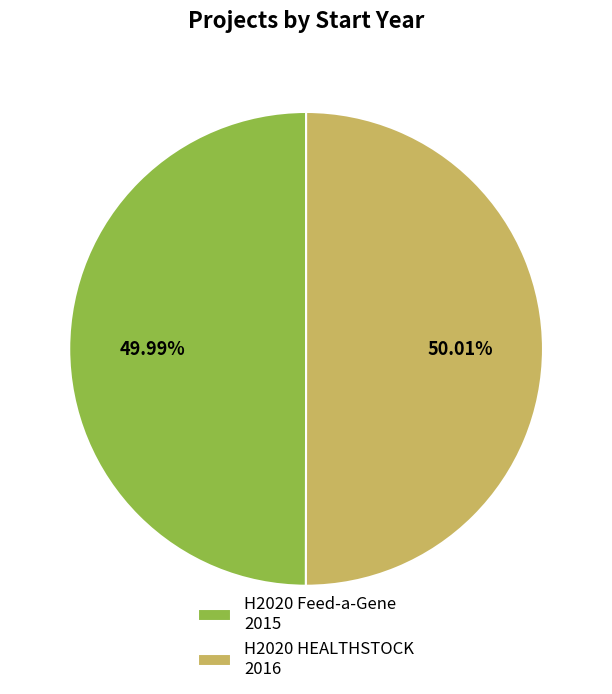

The H2020 HEALTHSTOCK slice represents 50% of the pie. True or false?

True